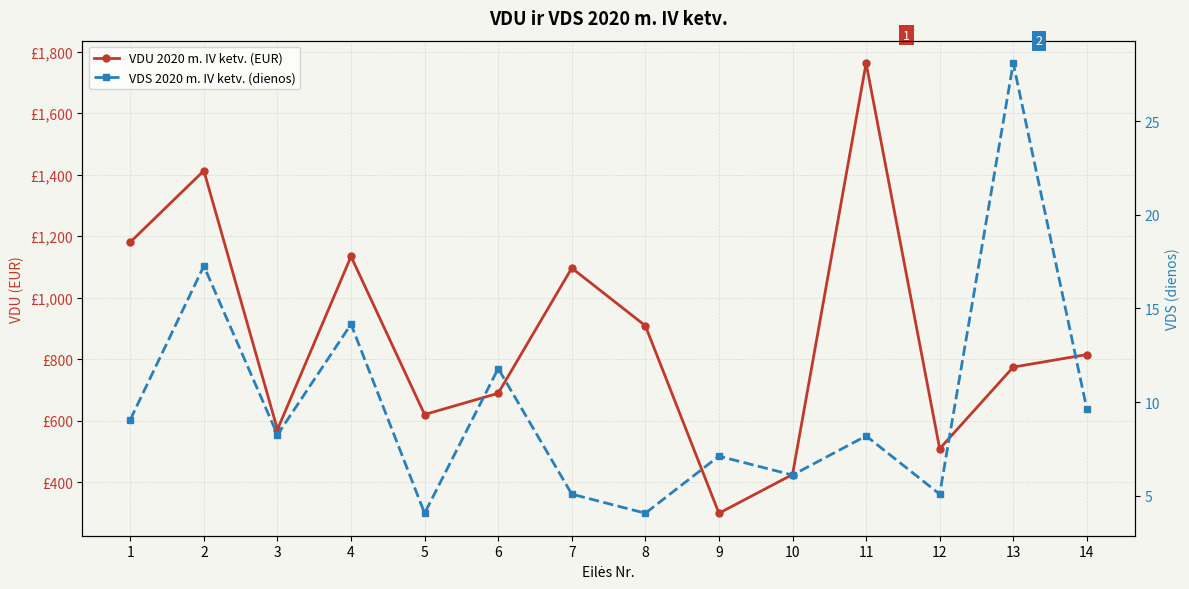

How many lines are shown in the chart?

2